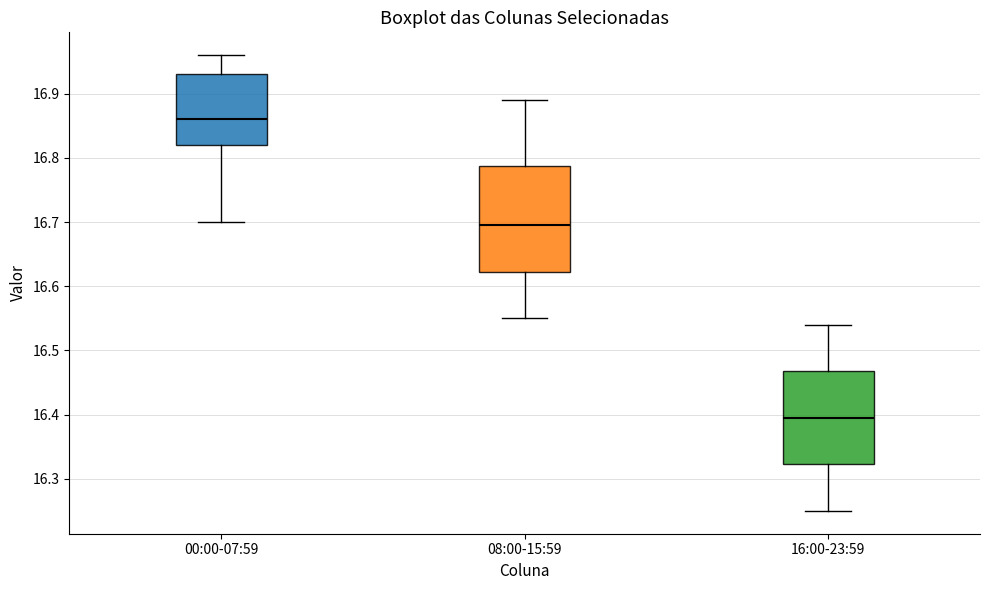

Reading left to right, read every box against the y-axis: the position of its median line, the range the box covers, and the ends of its whiskers. The values are not printed on the chart, so give them approximately, as read against the axis.

00:00-07:59: median 16.86, box 16.82 to 16.93, whiskers 16.70 to 16.96
08:00-15:59: median 16.70, box 16.62 to 16.79, whiskers 16.55 to 16.89
16:00-23:59: median 16.40, box 16.32 to 16.47, whiskers 16.25 to 16.54